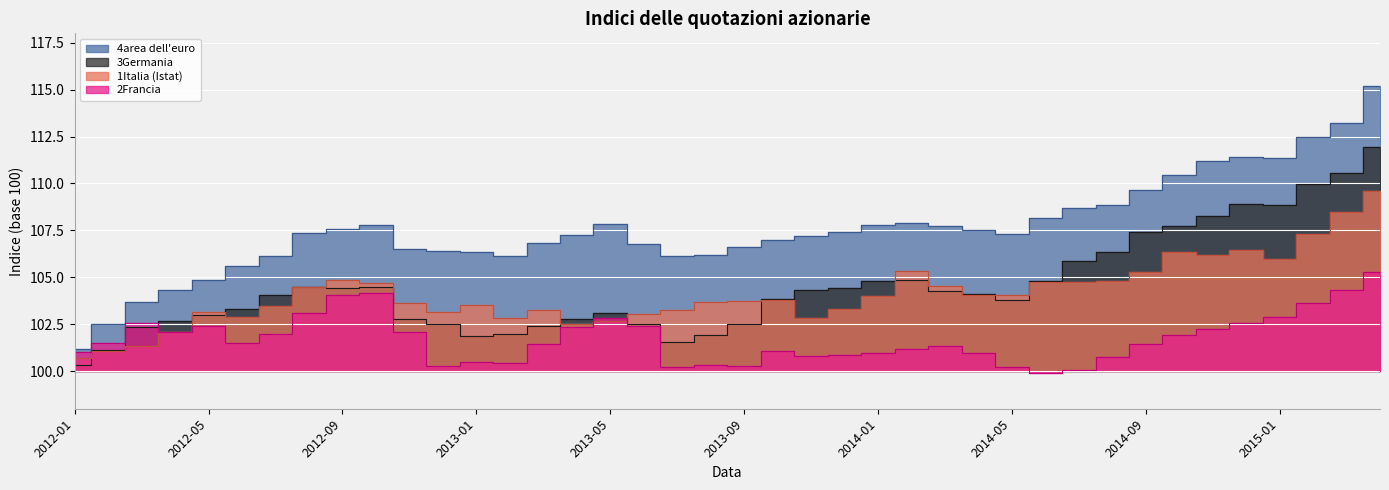

After their last crossing, which series has the higher values: 2Francia or 1Italia (Istat)?

1Italia (Istat)